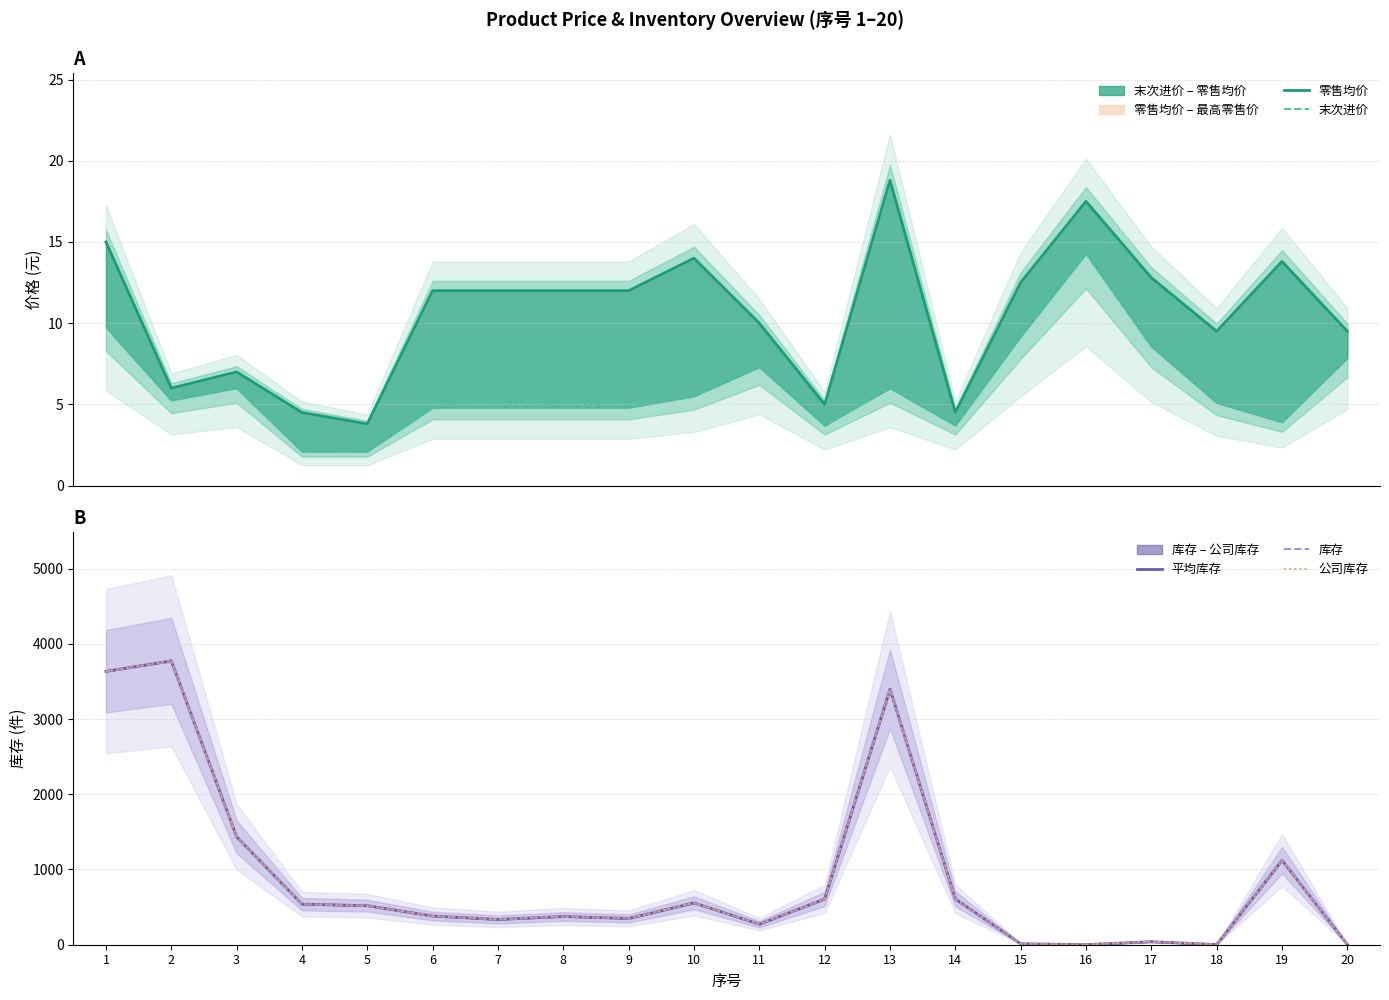

How many values in the 平均库存 series exceed 518?

10